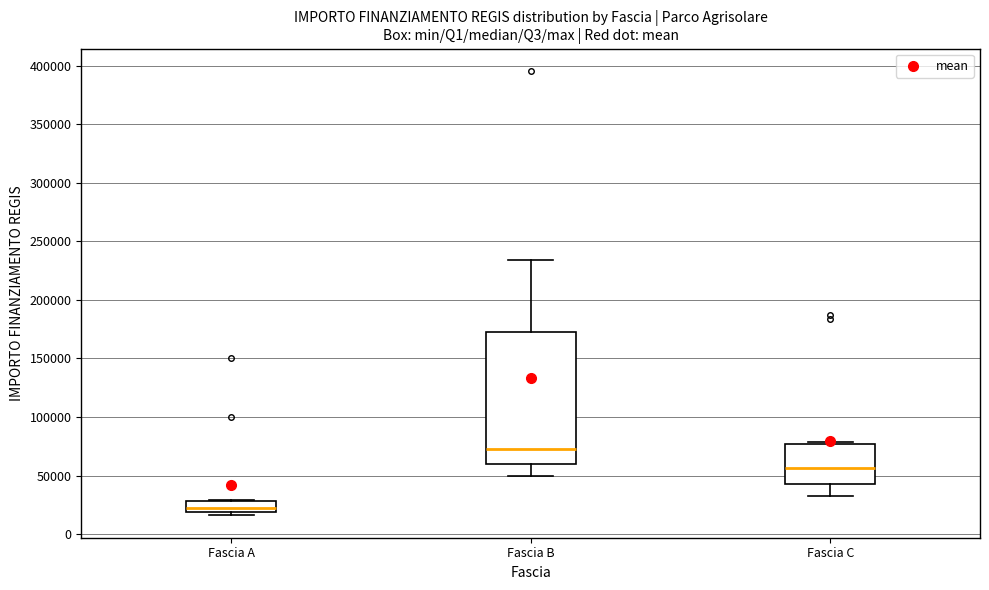

Which box's median line is the lowest?

Fascia A